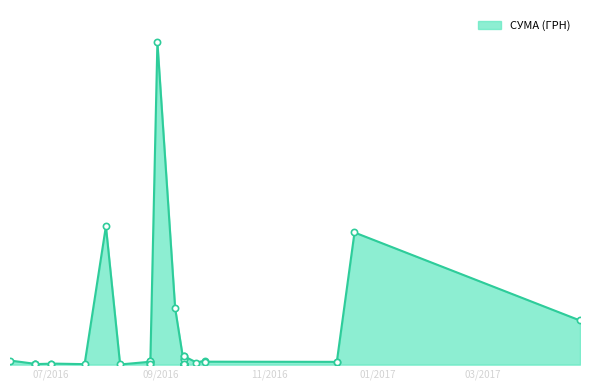

Which has a higher value, 14.09.2016 or 09.08.2016?

14.09.2016